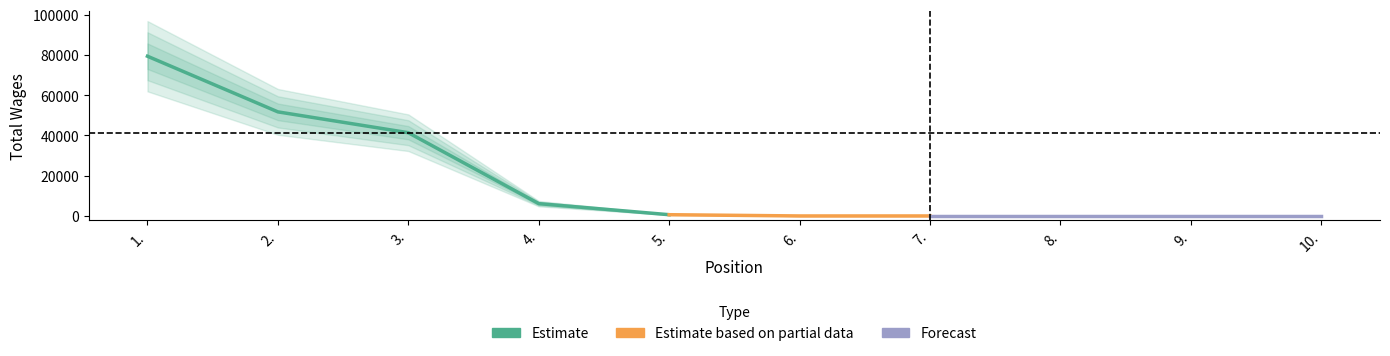

How many values are above zero?

5